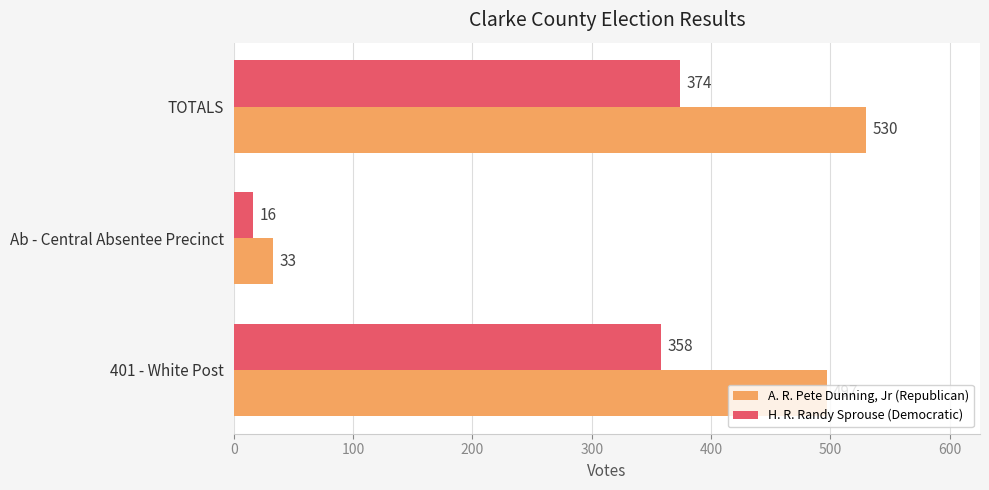

Where is A. R. Pete Dunning, Jr (Republican) nearest to the value 281?

401 - White Post